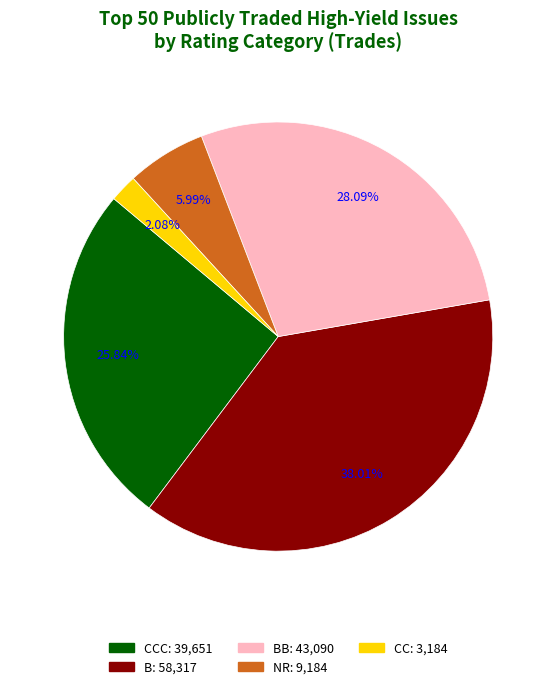

Is there a majority slice in this chart?

No